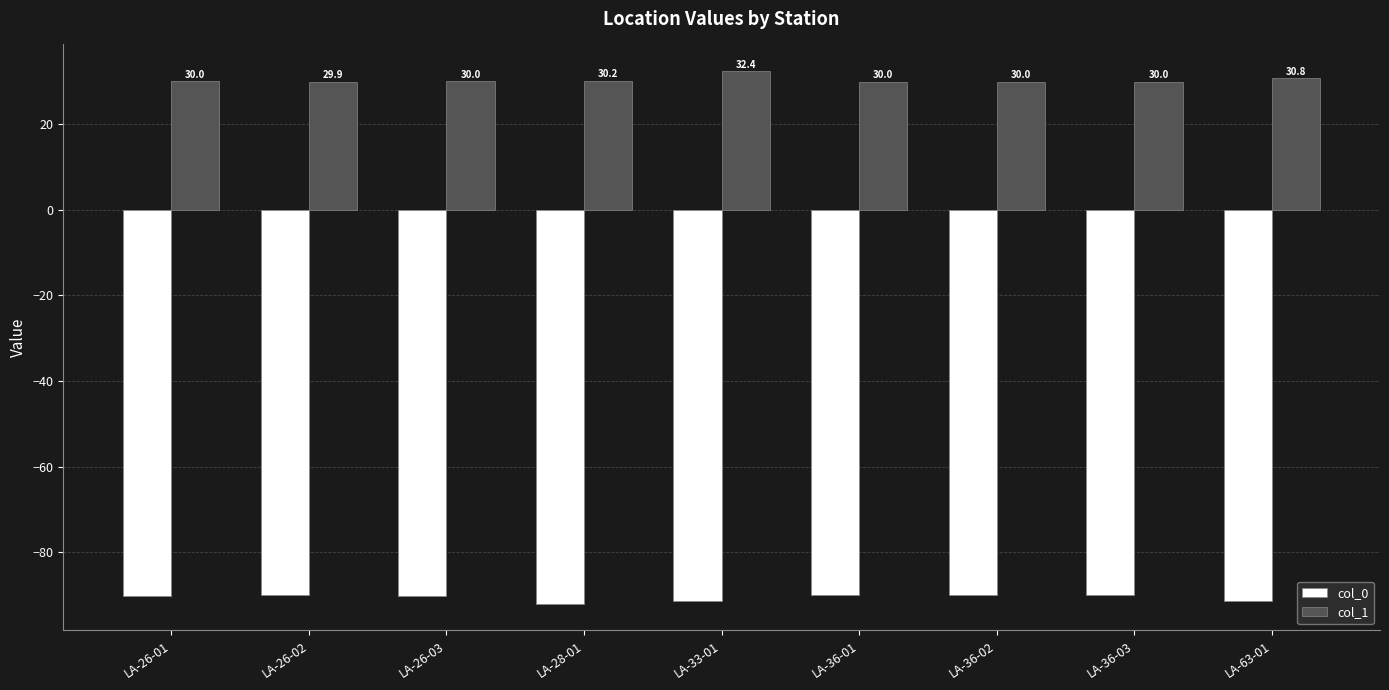

What position from the left is LA-63-01?

9